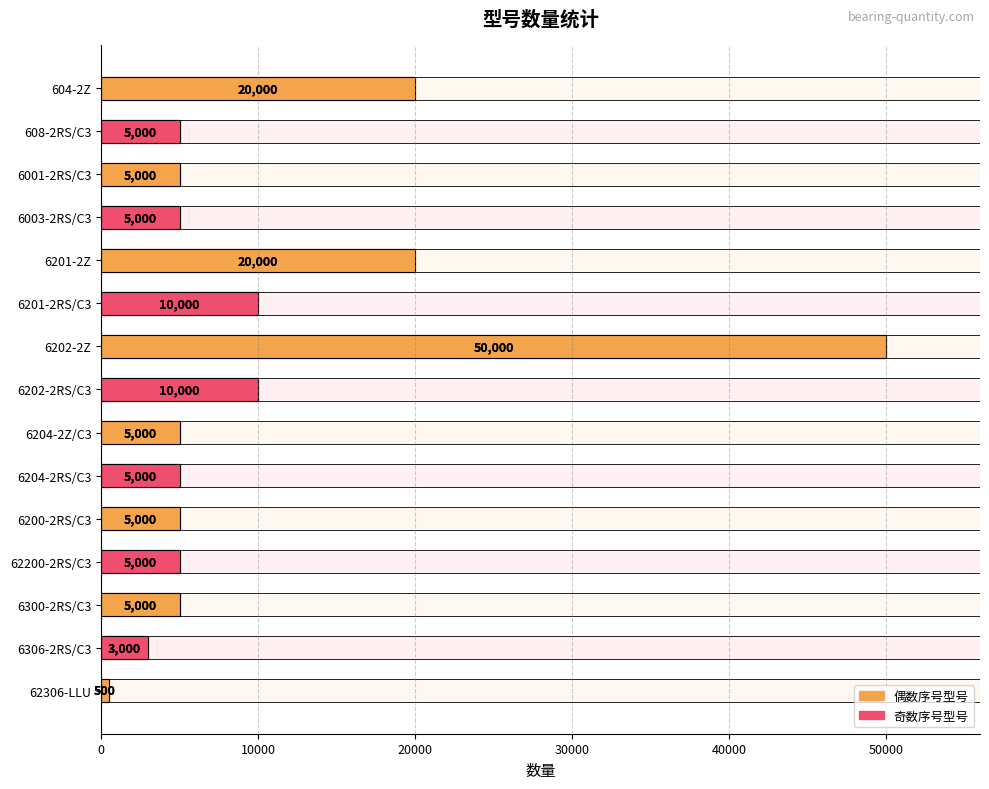

How many data points does each series have?

15